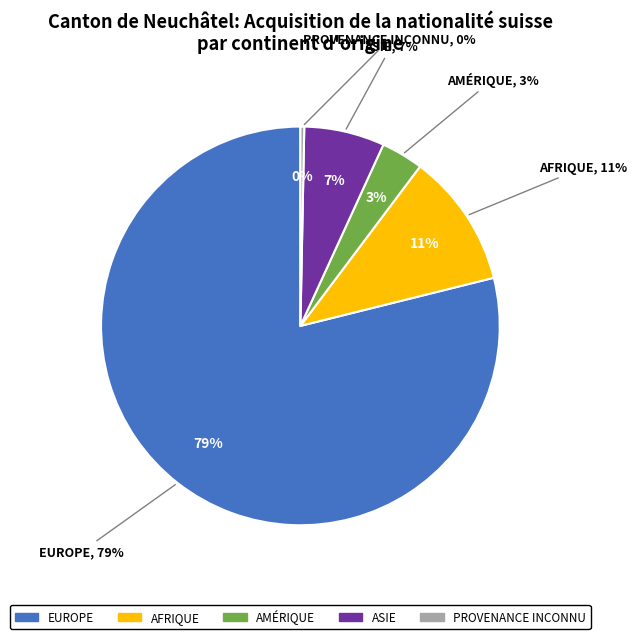

Does Europe account for over 50% of the chart?

Yes